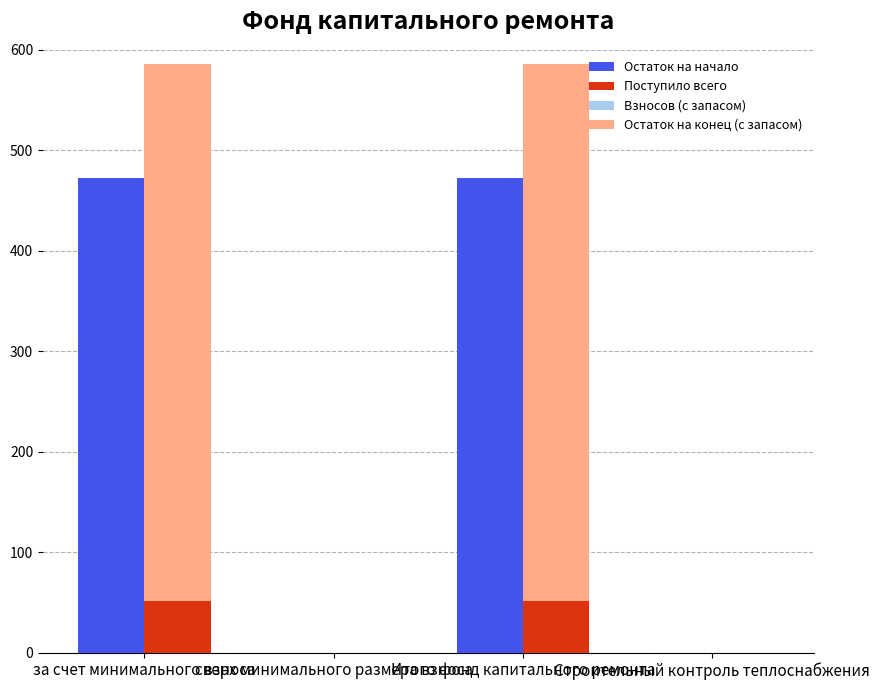

Are the bars horizontal?

No